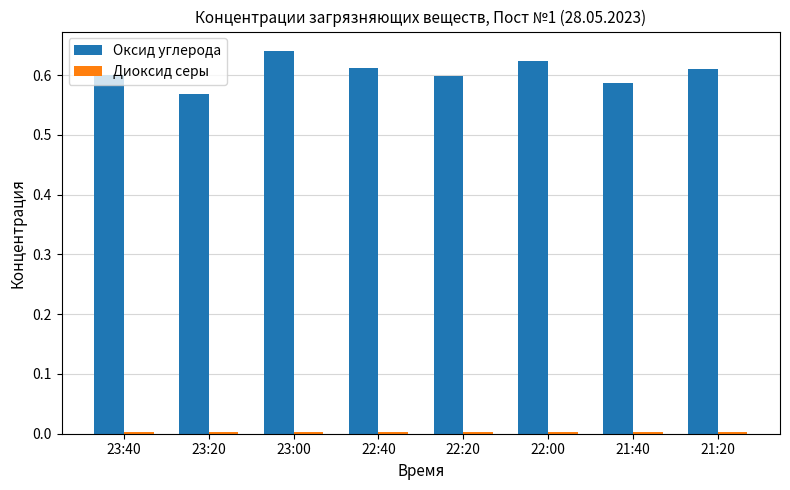

At which label does Оксид углерода reach its peak?

23:00